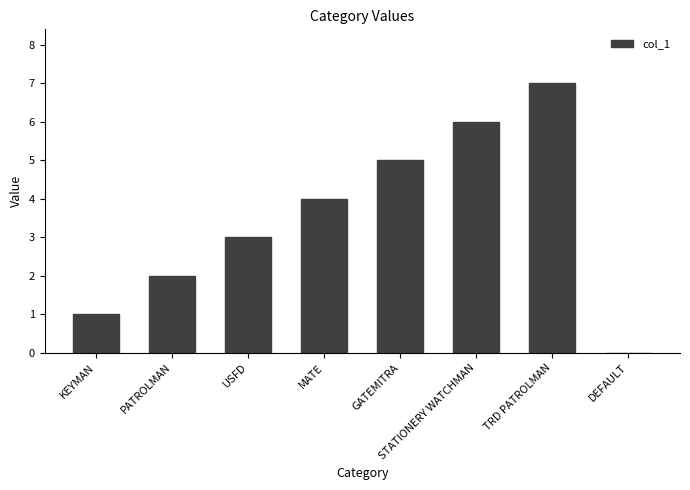

Does the chart contain stacked bars?

No